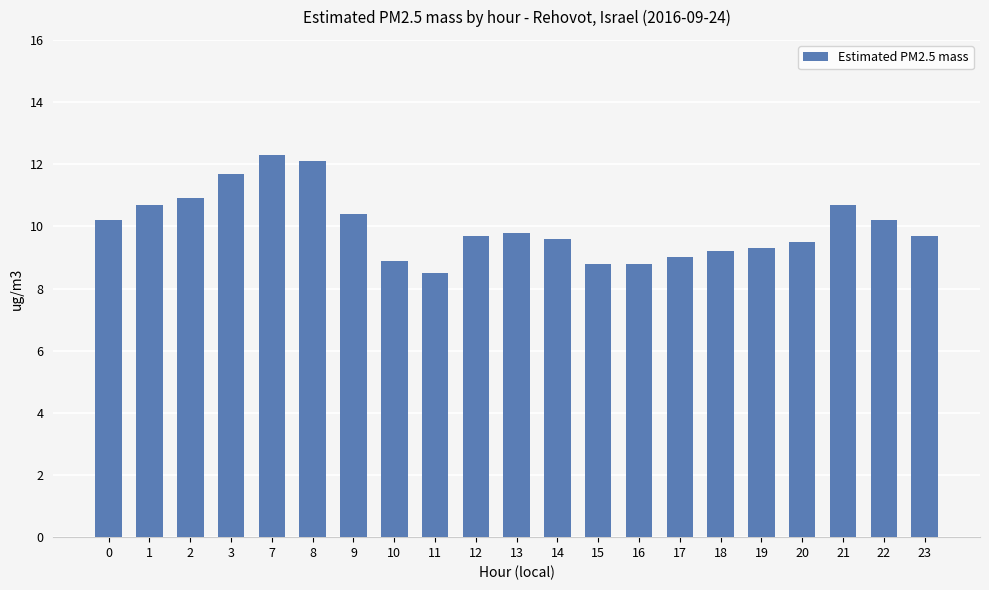

What is the sum of all values?

210.0